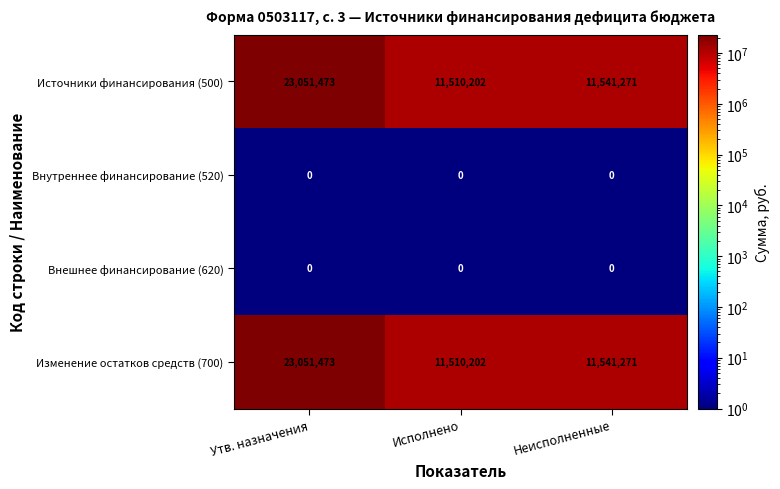

What is the average value of the Источники финансирования (500) series?

15367649